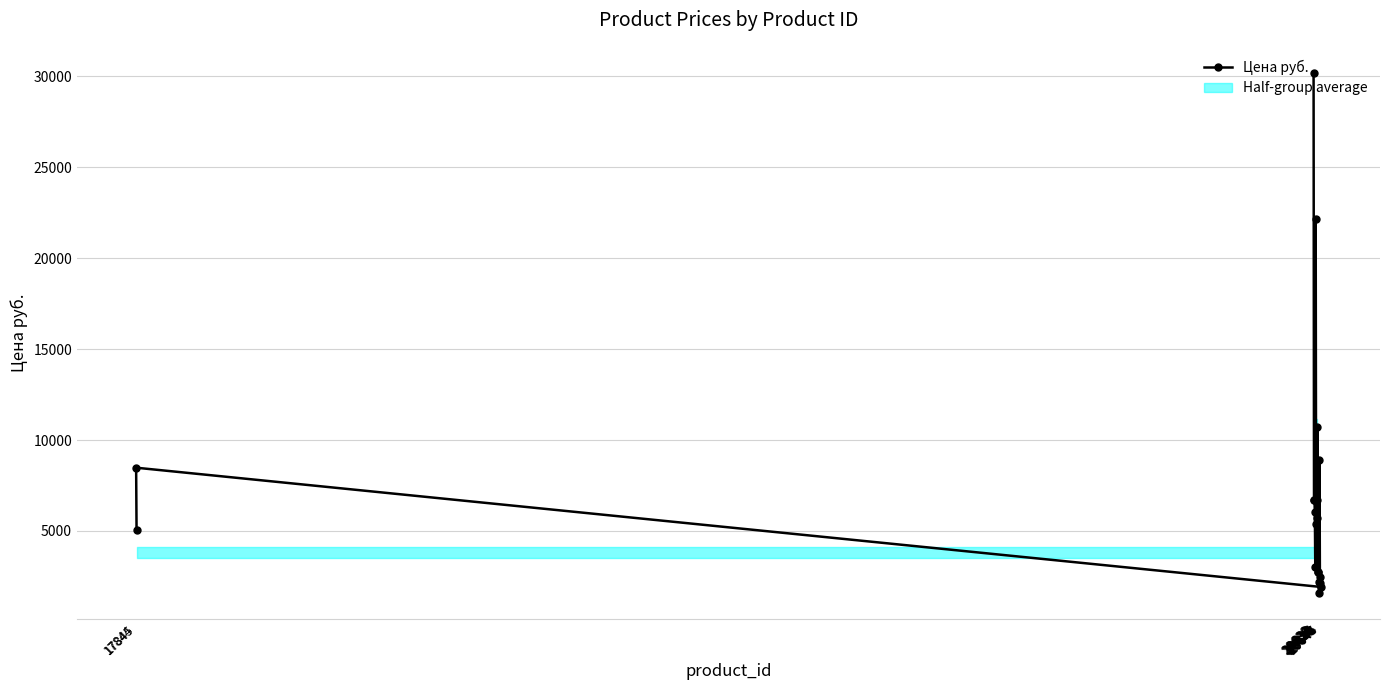

Approximately how many times larger is the value at 20633 compared to 20640?

1.1